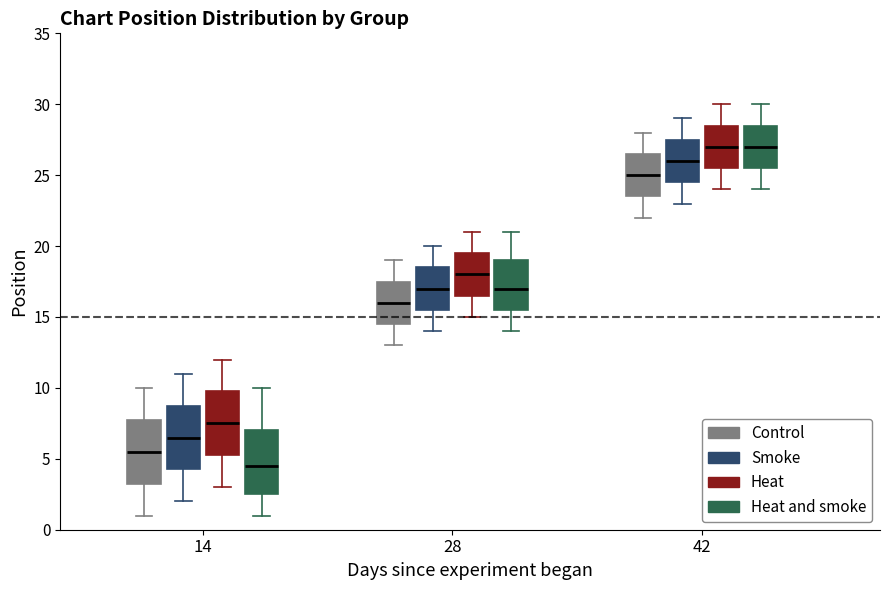

Where is the upper edge of the box for 14 (Control) on the y-axis? The values are not printed on the chart, so give them approximately, as read against the axis.

8.0